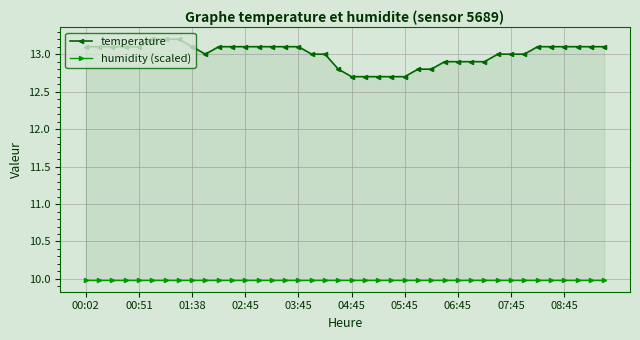

What are all the series names shown in the legend?

temperature, humidity (scaled)